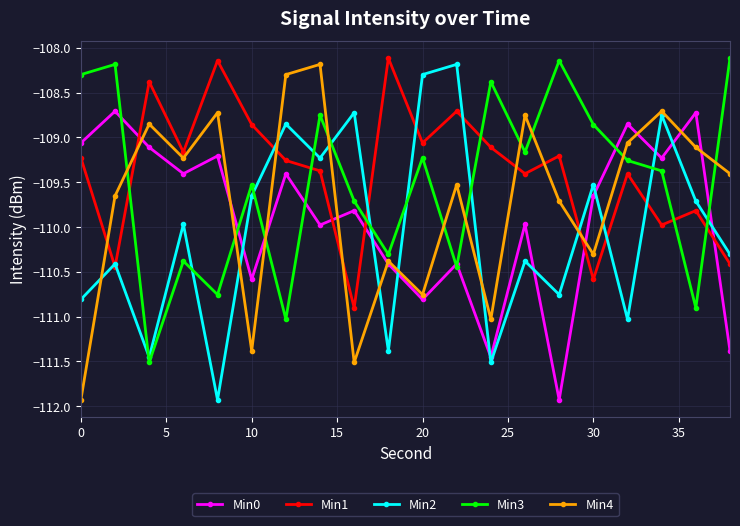

Which series ends up on top after the final intersection of Min2 and Min4?

Min4